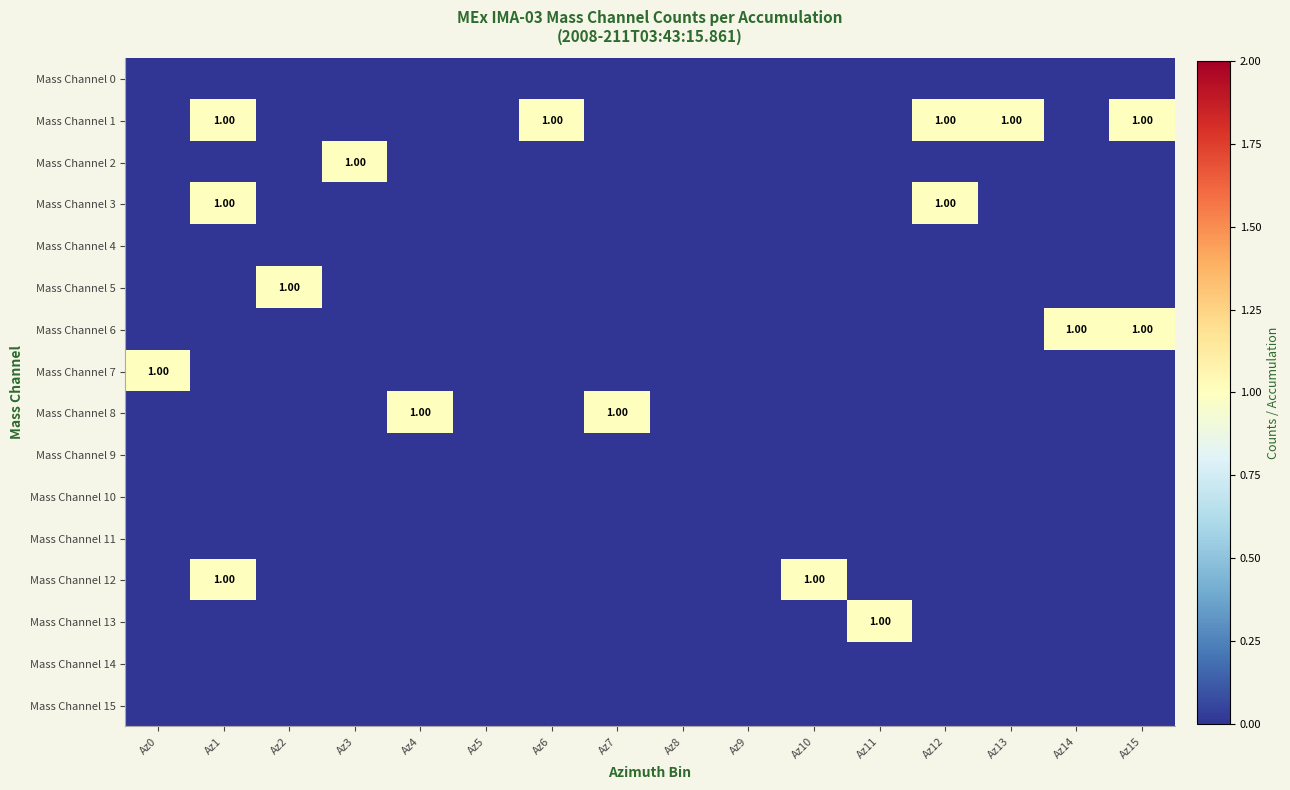

Is it true that Mass Channel 1 equals 0 at Az6?

False